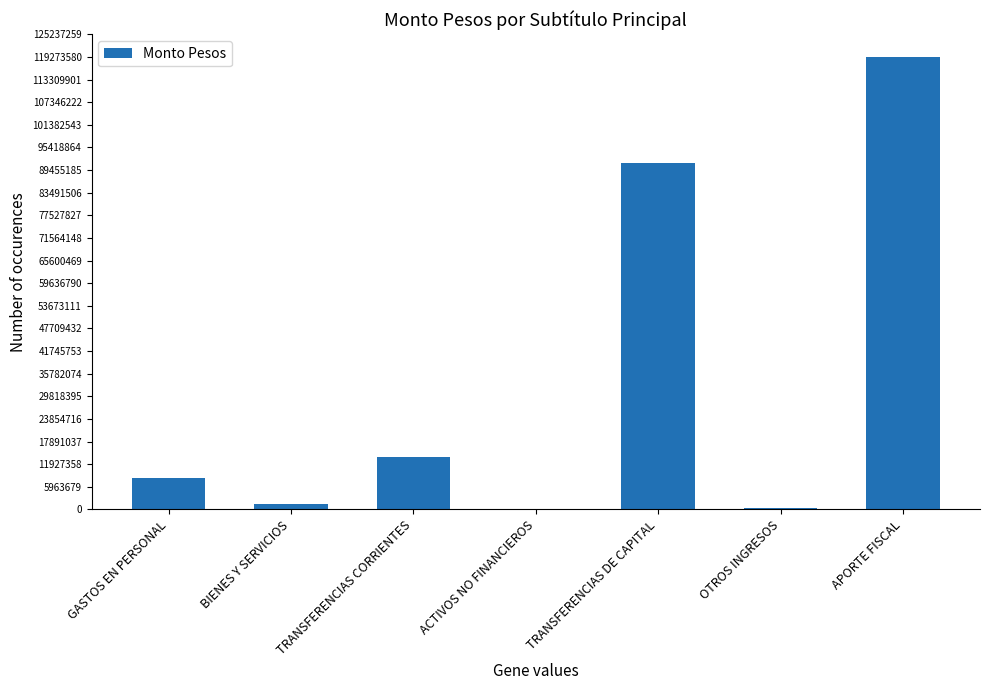

Which label corresponds to the largest value in the chart?

APORTE FISCAL